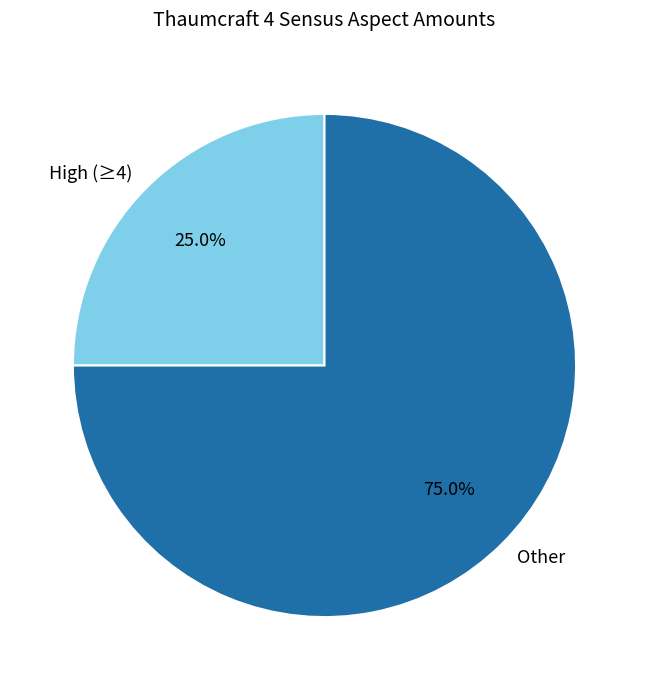

Rank the categories by value from lowest to highest.

High (≥4), Other